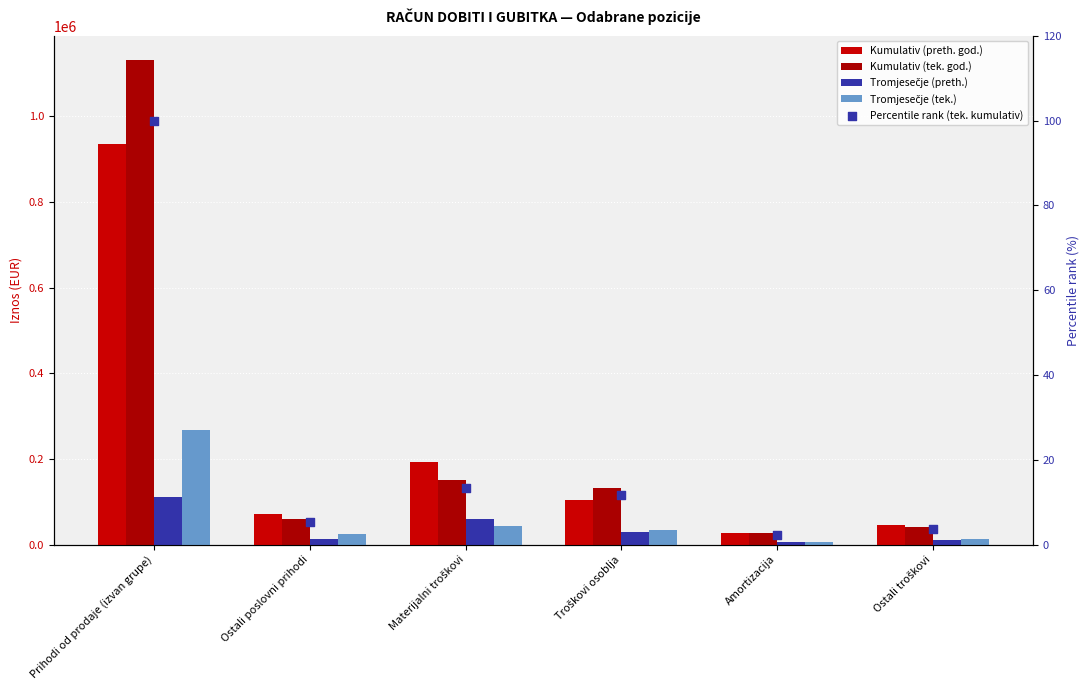

Which series has the widest spread of Y values?

Kumulativ (tek. god.)